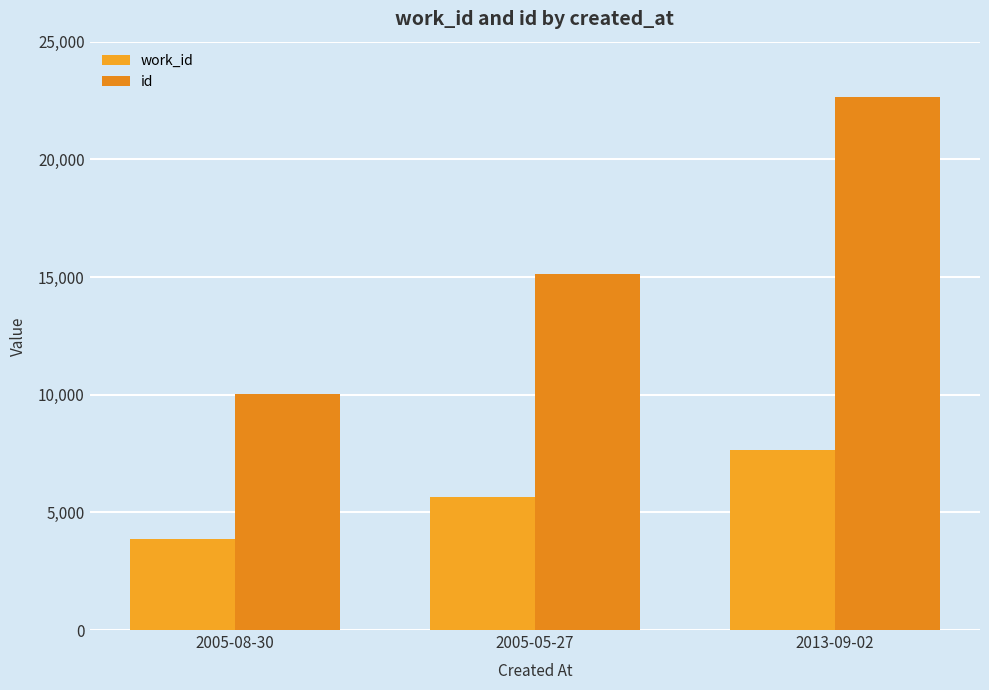

What is the value of the work_id bar at the 1st from the left?

3876